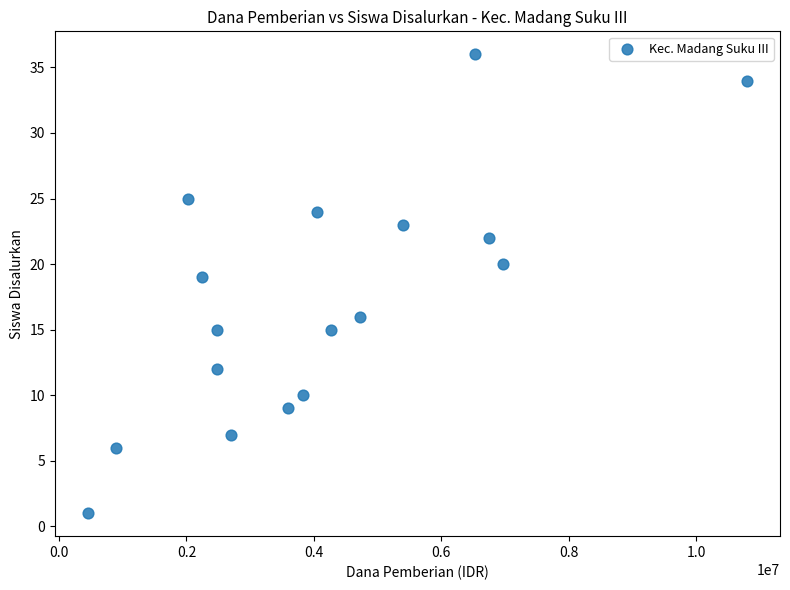

What Y value in the scatter plot is closest to 18?

19